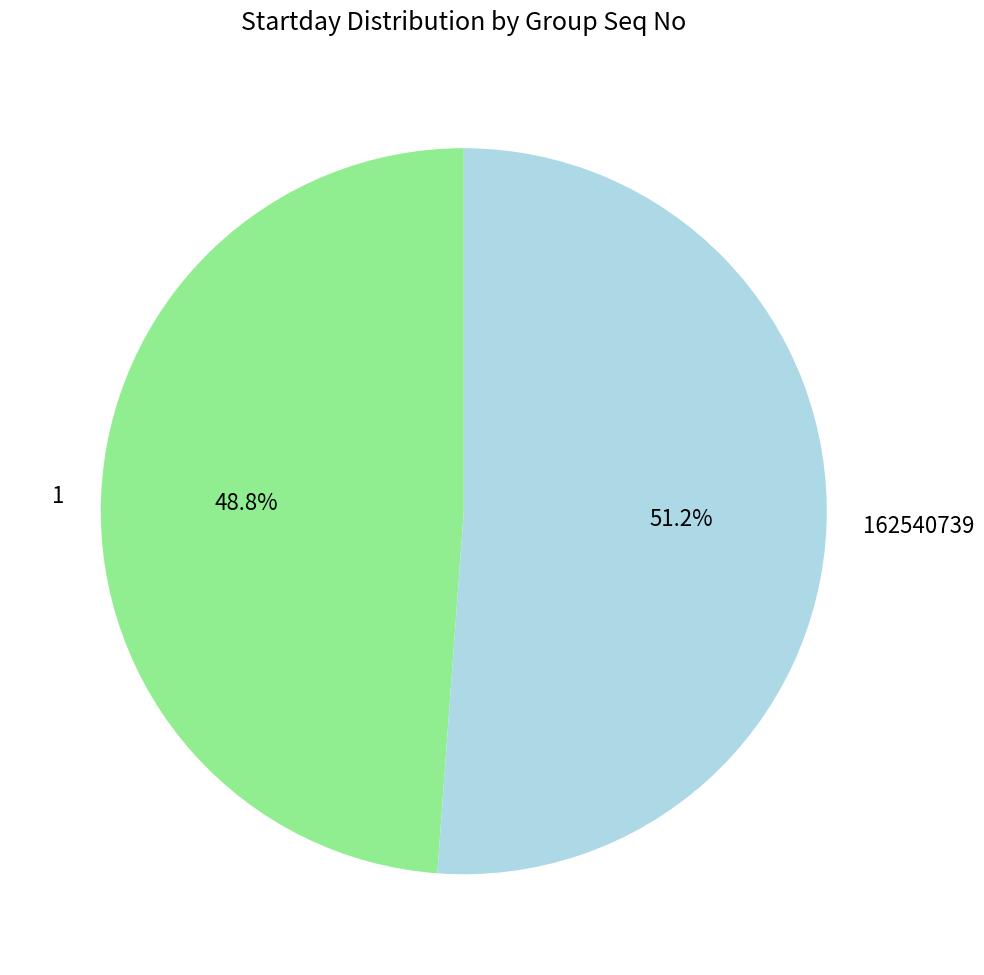

Which category has the biggest portion of the pie?

162540739